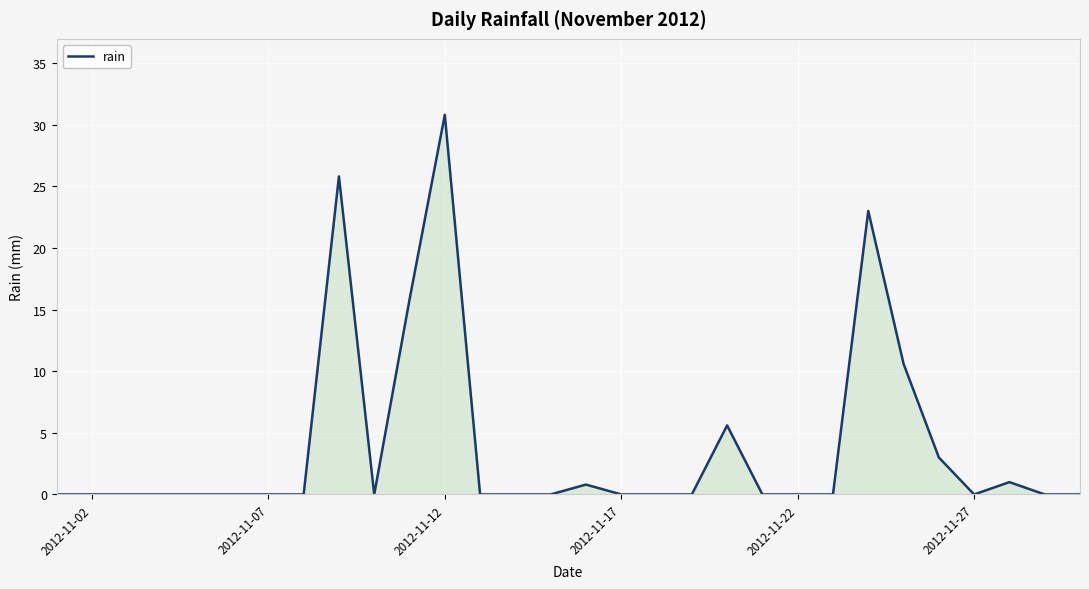

What is the difference between the maximum and minimum values?

30.8